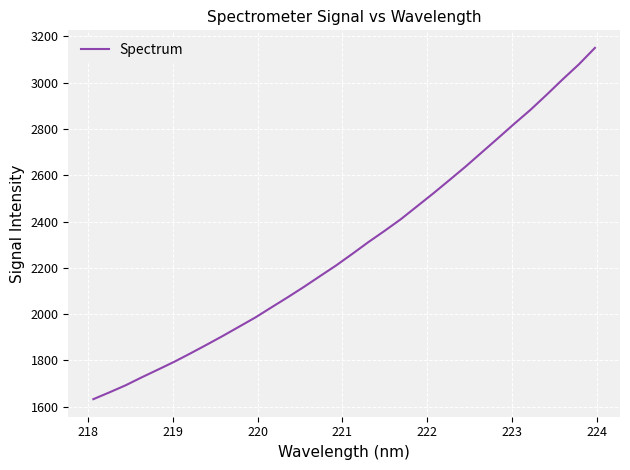

Reading right to left, what are all the values shown in this chart?

3150.7	3079.1	3014.4	2947.3	2882.1	2822.0	2760.1	2698.9	2637.6	2579.2	2521.6	2465.9	2410.3	2360.0	2311.5	2260.3	2210.3	2163.9	2117.1	2072.2	2028.8	1984.9	1945.2	1905.5	1867.3	1829.9	1793.6	1759.9	1726.7	1692.0	1661.4	1631.8